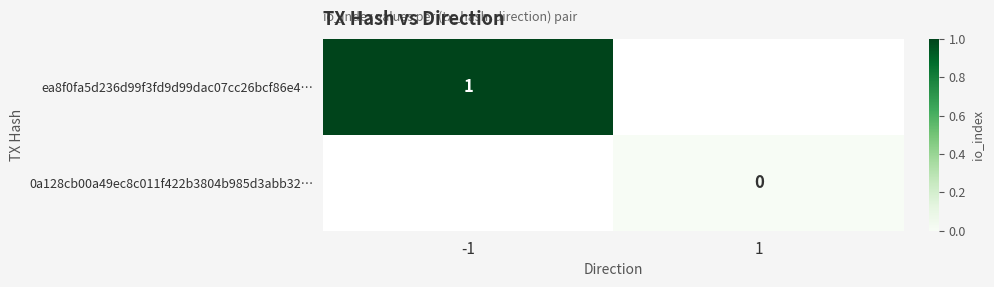

At -1, list the series in order from smallest to largest.

ea8f0fa5d236d99f3fd9d99dac07cc26bcf86e4…, 0a128cb00a49ec8c011f422b3804b985d3abb32…